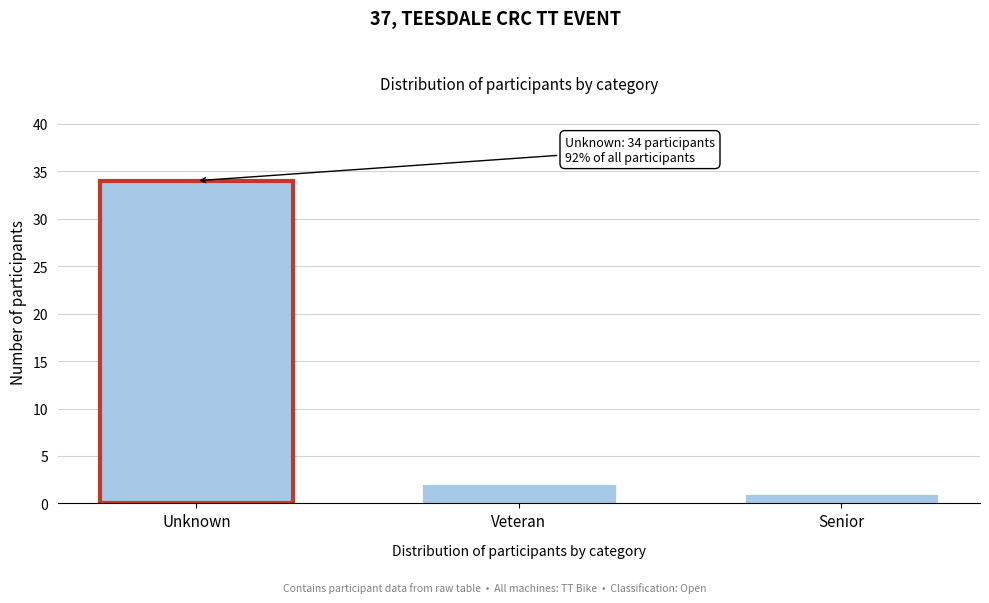

Reading left to right, list all the values displayed in this chart.

34	2	1